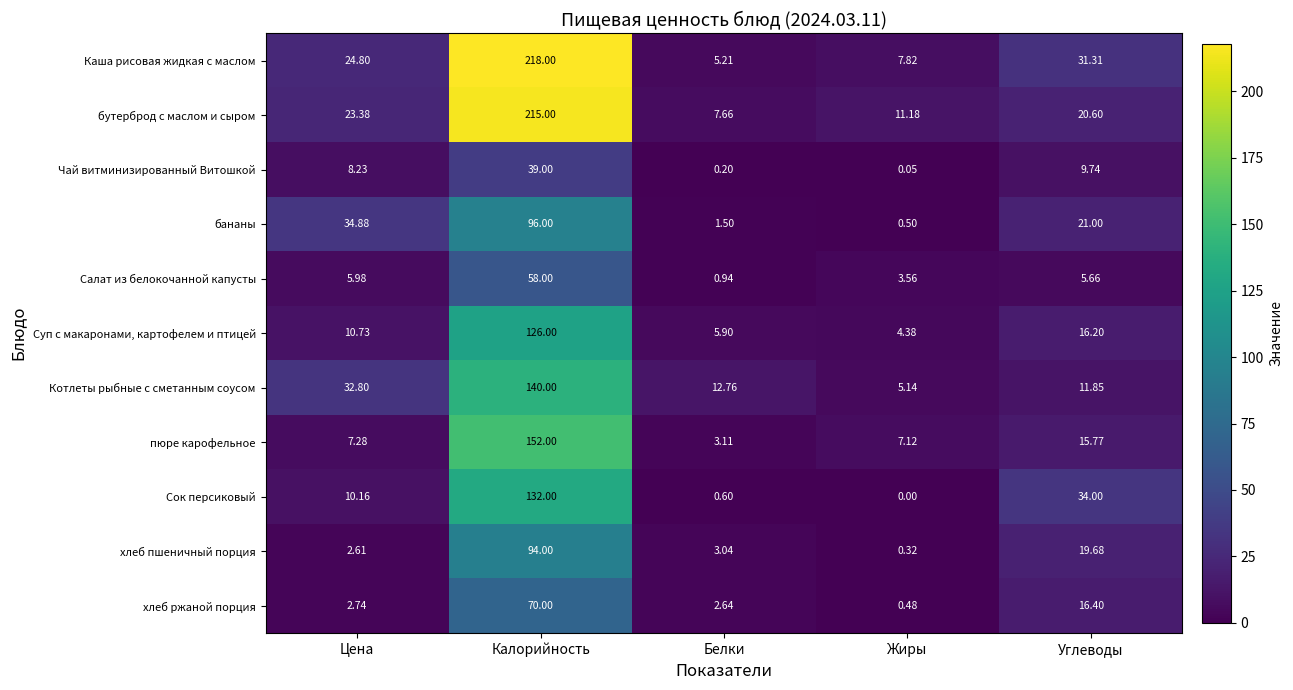

Which category has the highest value in the Котлеты рыбные с сметанным соусом series?

Калорийность